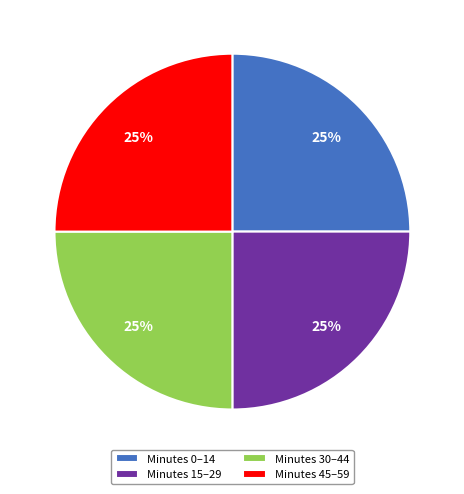

True or false: Minutes 0–14 accounts for 25% of the total.

True